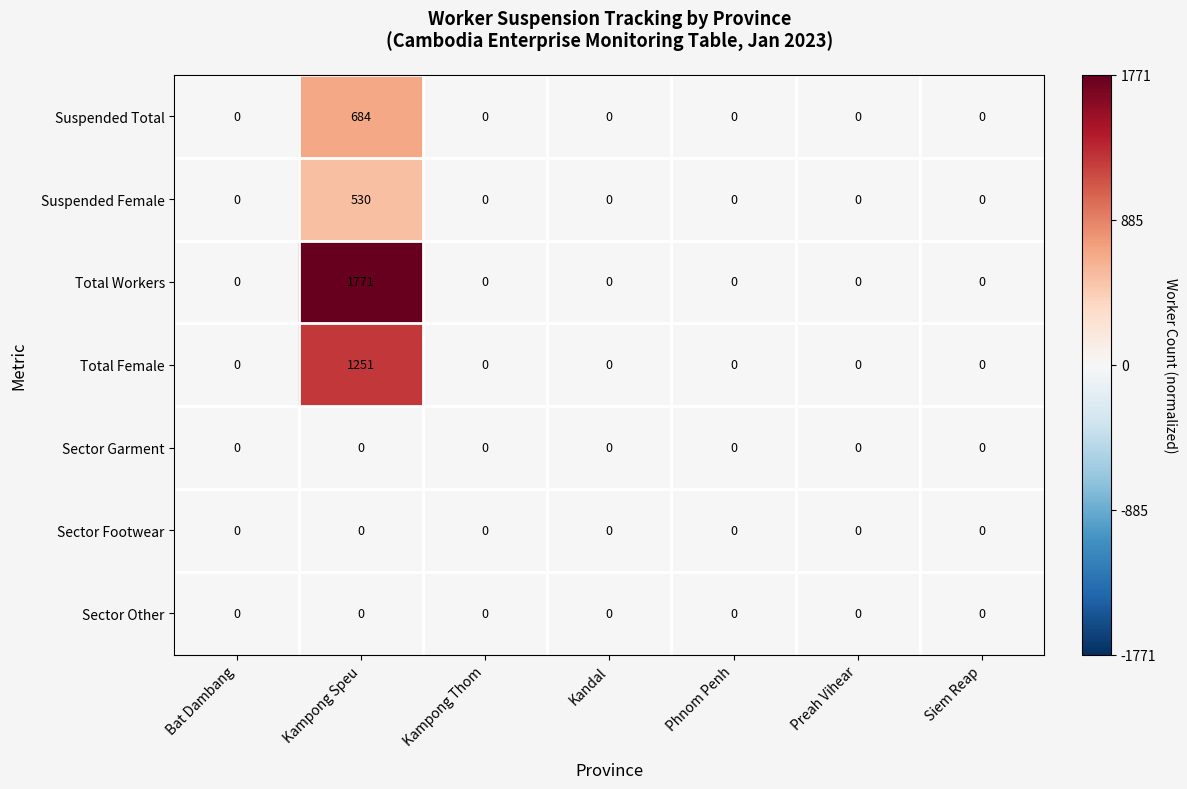

The value of Suspended Total at Siem Reap is 0. True or false?

True